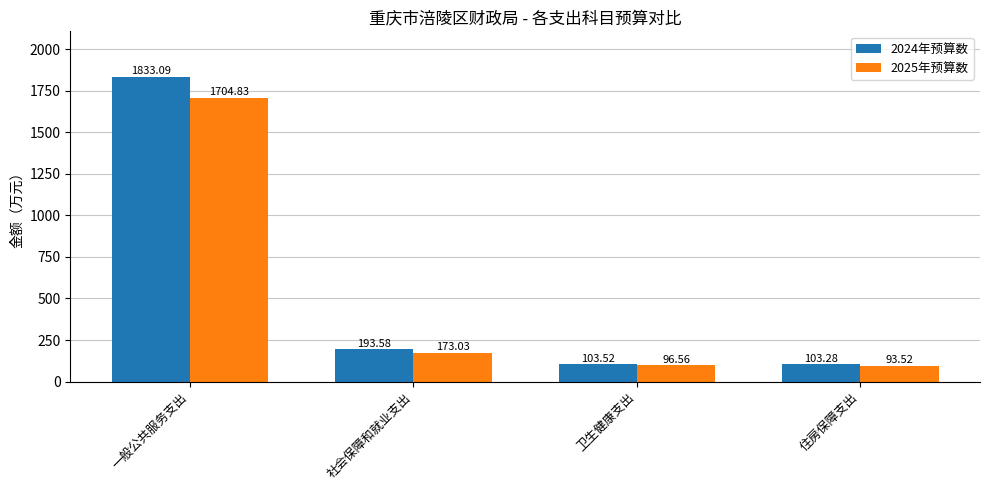

Reading right to left, list all the values displayed in this chart.

2024年预算数: 103.3	103.5	193.6	1833.1
2025年预算数: 93.5	96.6	173.0	1704.8